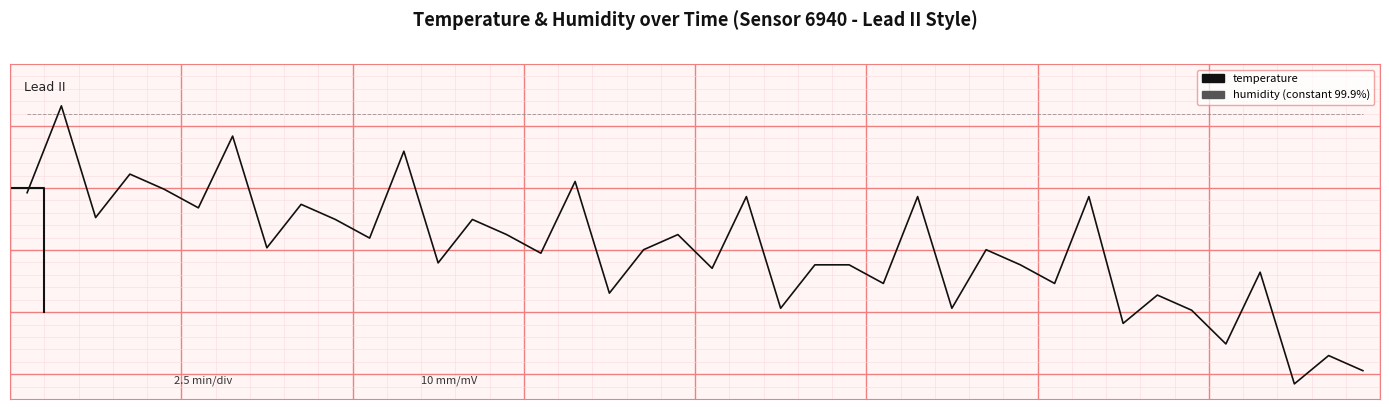

What is the difference between the second highest and second lowest values in the temperature series?

1.9